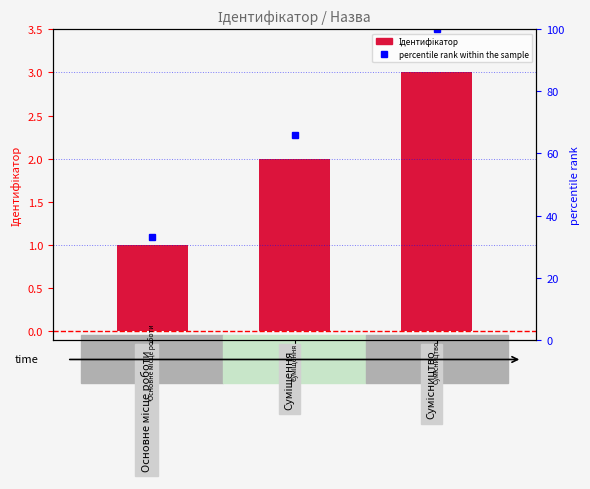

List the labels in order of value, largest first.

Сумісництво, Суміщення, Основне місце роботи